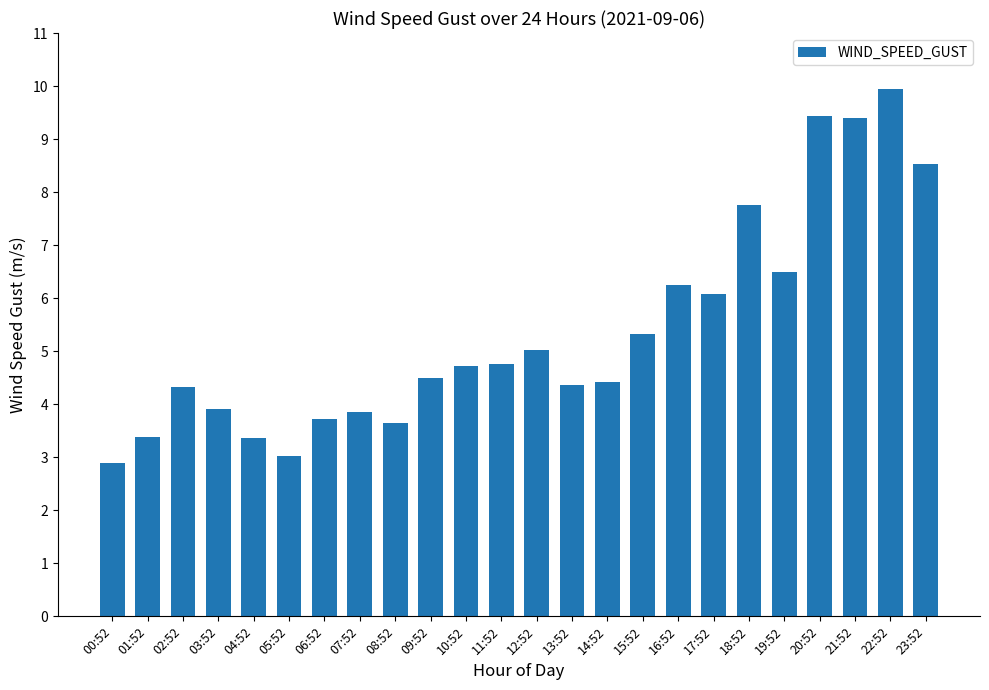

What position from the left is 10:52?

11